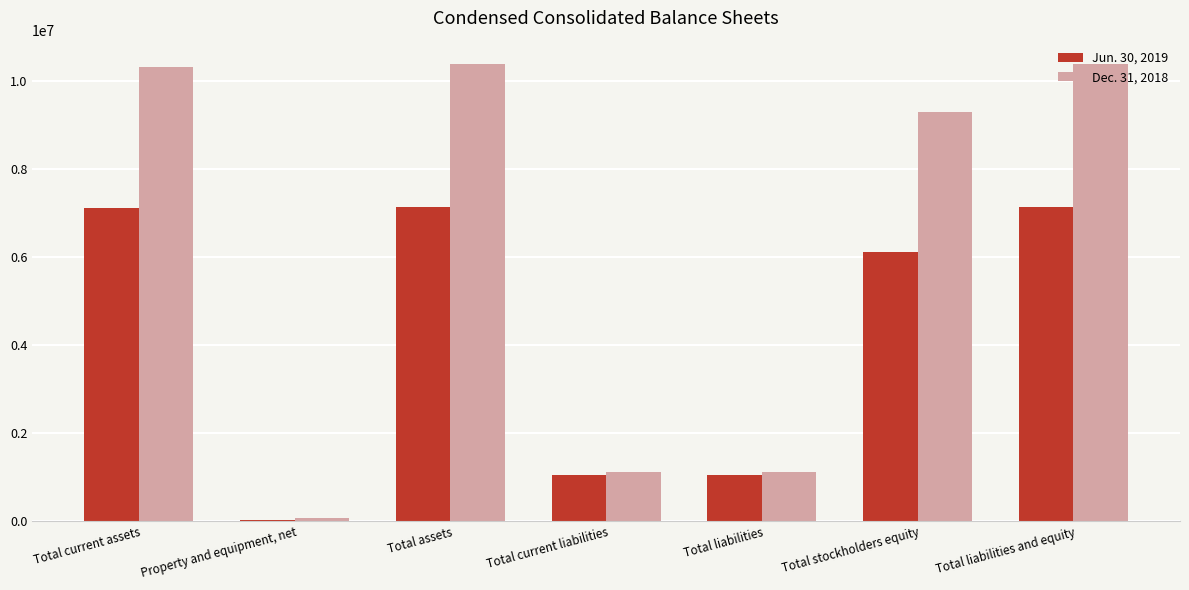

What is the total value across all series at Total liabilities and equity?

17526965